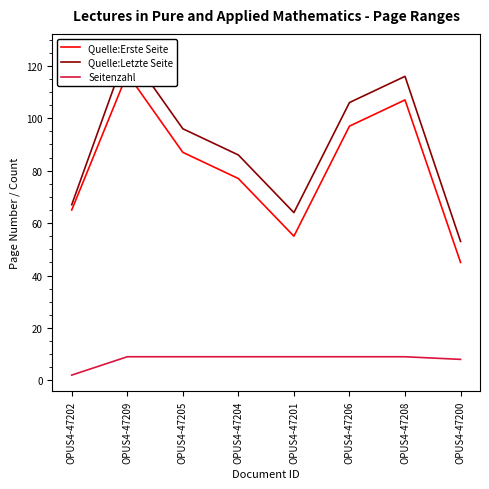

What is the approximate value of Seitenzahl at OPUS4-47200?

8